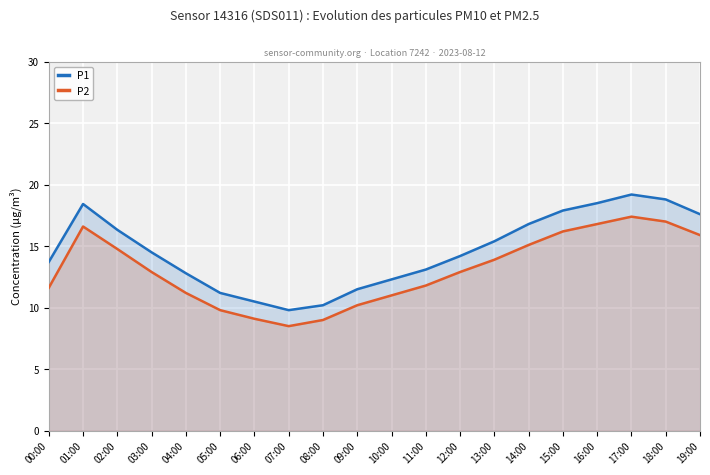

The value of P1 at 03:00 is 23.4. True or false?

False